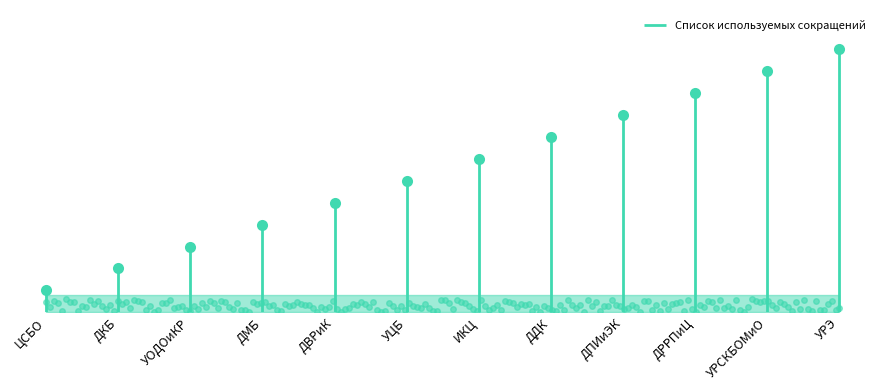

Rank the categories by value from highest to lowest.

УРЭ, УРСКБОМиО, ДРРПиЦ, ДПИиЭК, ДДК, ИКЦ, УЦБ, ДВРиК, ДМБ, УОДОиКР, ДКБ, ЦСБО